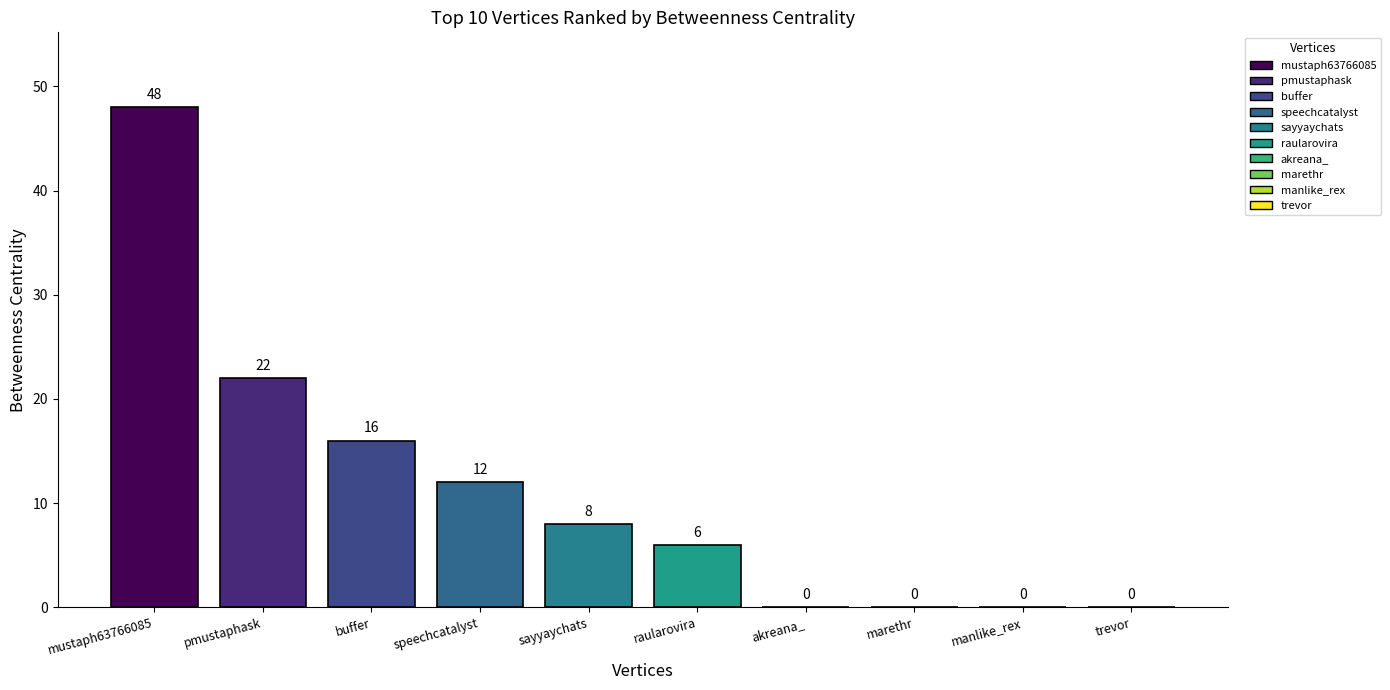

The chart shows a value of 30 at akreana_. True or false?

False